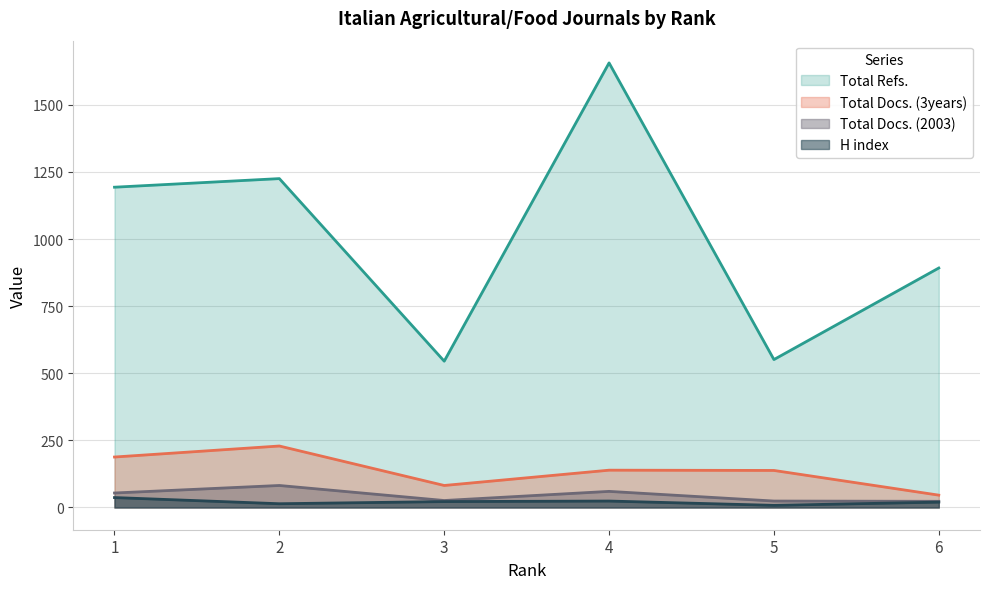

True or false: H index and Total Docs. (3years) intersect in this chart.

False